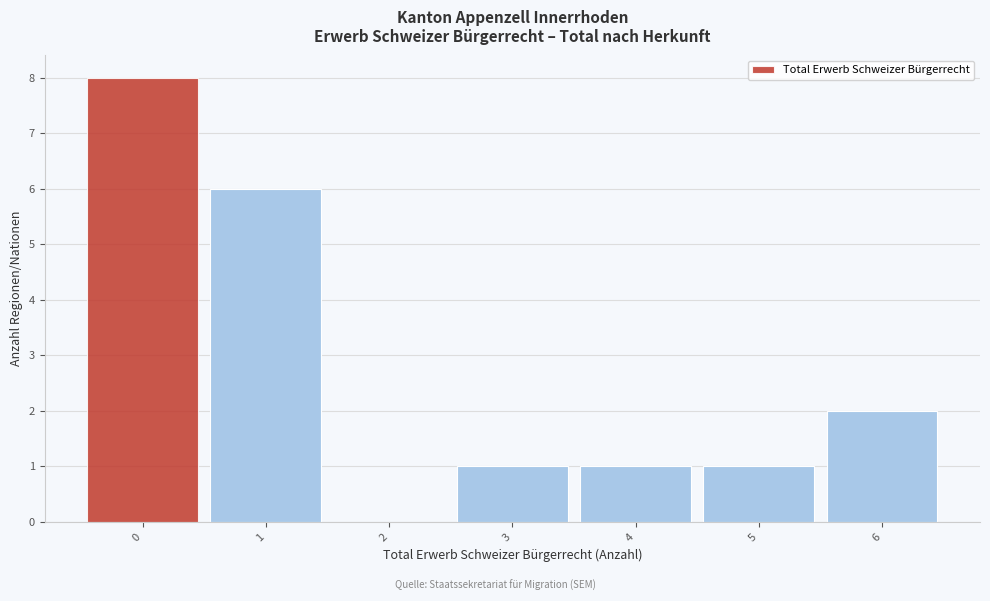

Which range on the x-axis has the tallest bar?

-0.5 to 0.5